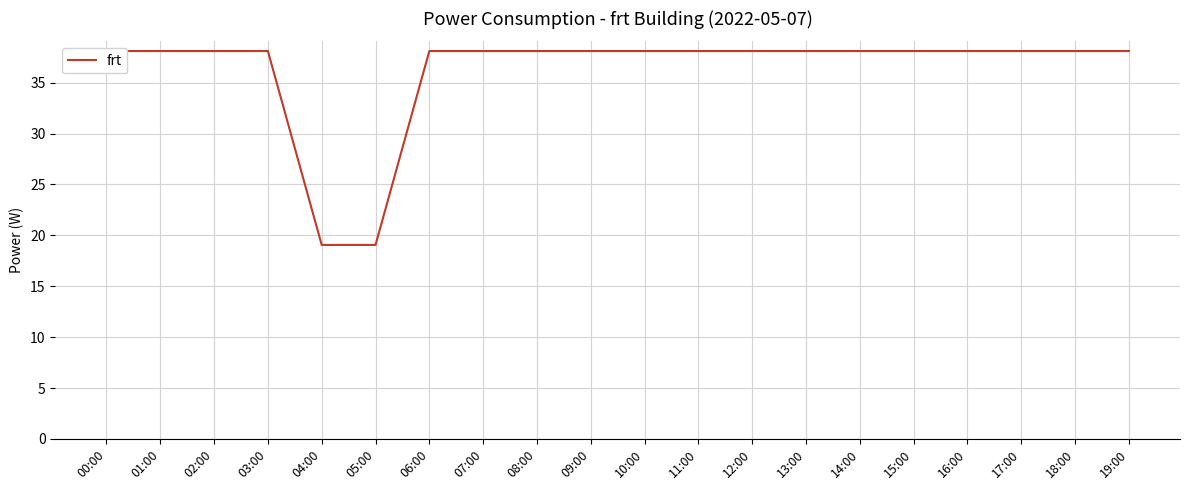

Reading left to right, what are all the values shown in this chart?

00:00=38.1	01:00=38.1	02:00=38.1	03:00=38.1	04:00=19.1	05:00=19.1	06:00=38.1	07:00=38.1	08:00=38.1	09:00=38.1	10:00=38.1	11:00=38.1	12:00=38.1	13:00=38.1	14:00=38.1	15:00=38.1	16:00=38.1	17:00=38.1	18:00=38.1	19:00=38.1